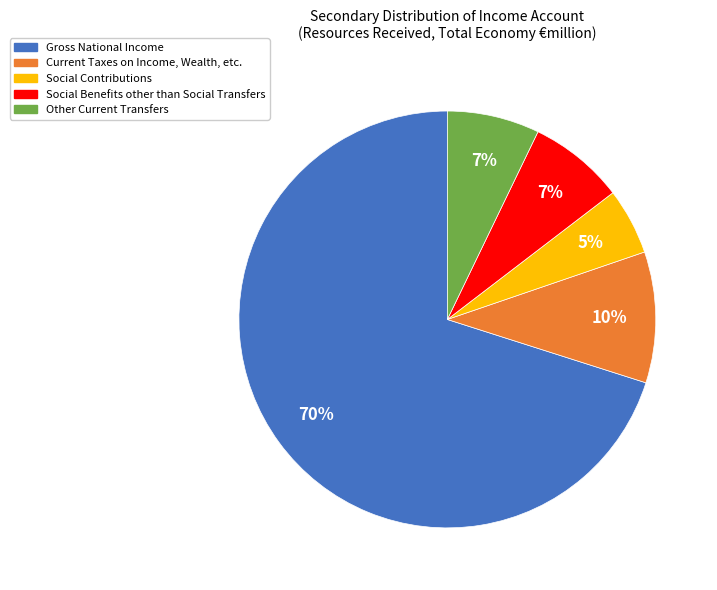

Is the sum of Current Taxes on Income, Wealth, etc. and Social Contributions greater than half?

No